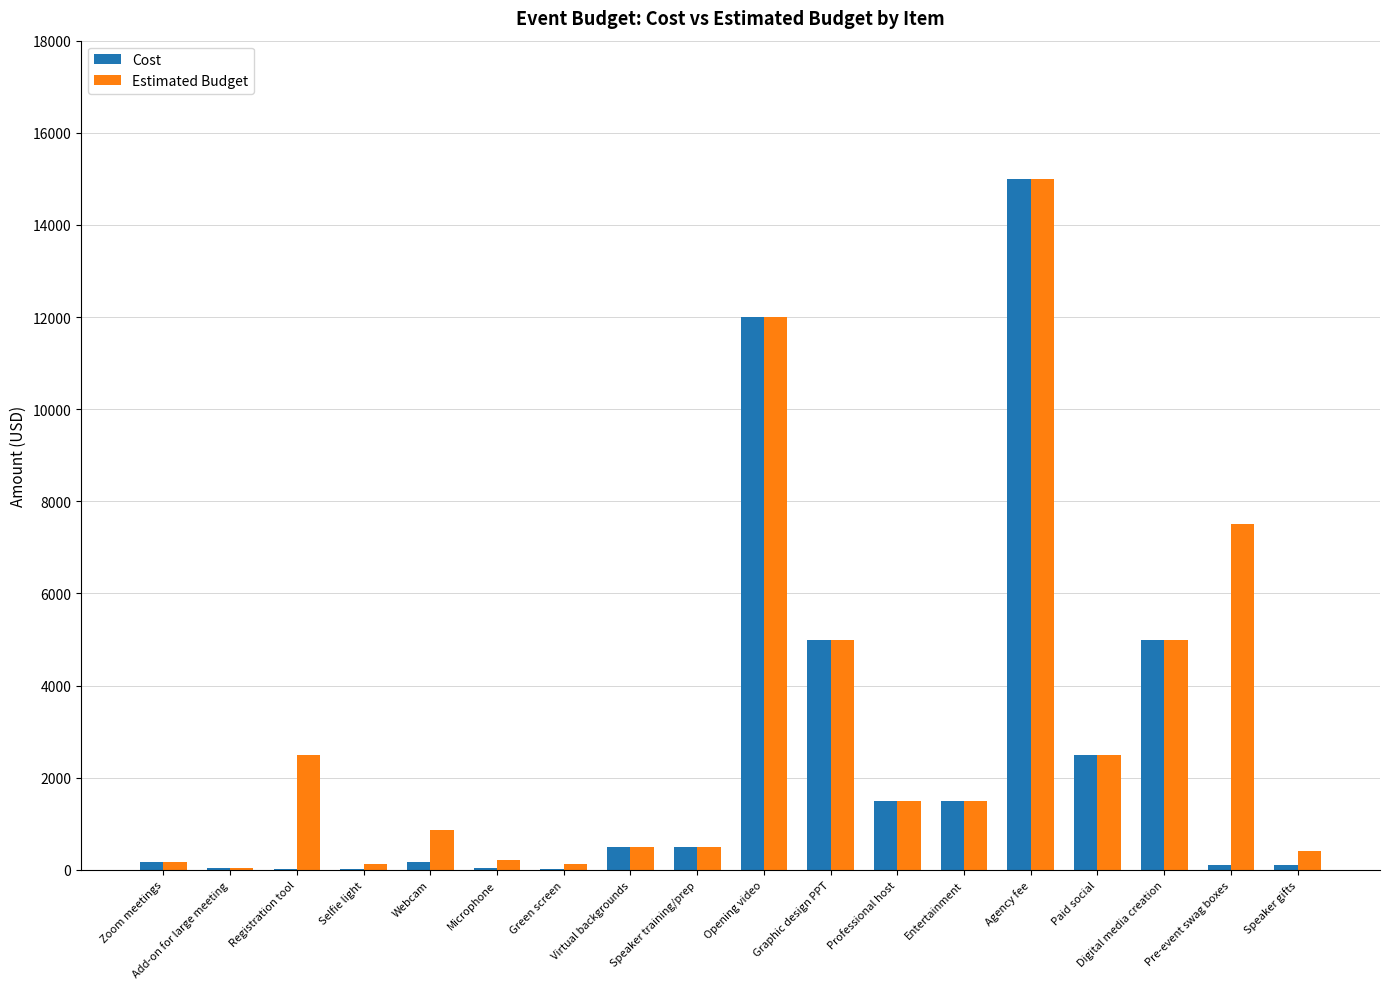

What is the sum of the Estimated Budget values at Opening video and Green screen?

12125